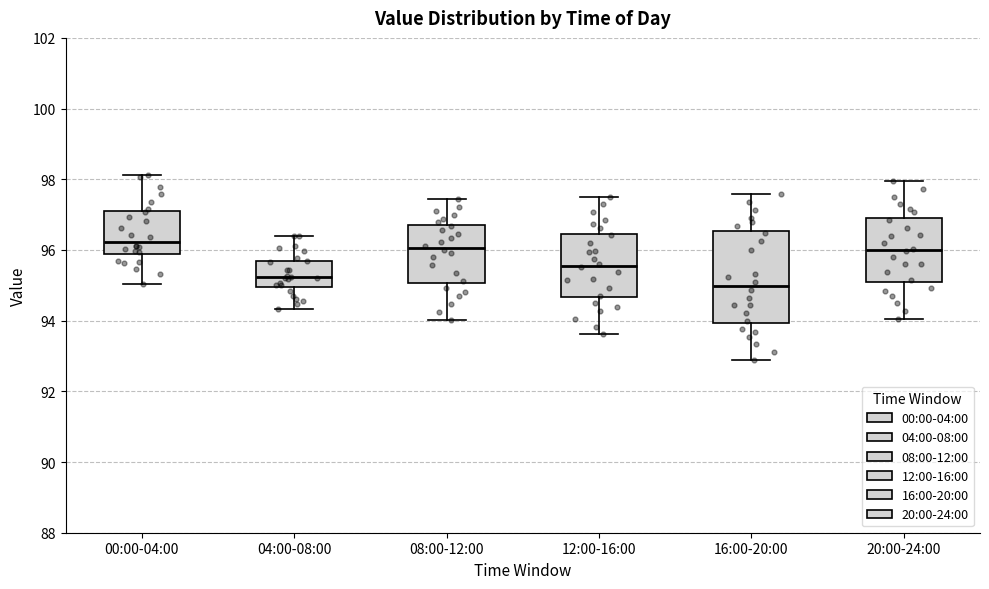

Reading left to right, read every box against the y-axis: the position of its median line, the range the box covers, and the ends of its whiskers. The values are not printed on the chart, so give them approximately, as read against the axis.

00:00-04:00: median 96.2, box 95.8 to 97.0, whiskers 95.0 to 98.2
04:00-08:00: median 95.2, box 95.0 to 95.8, whiskers 94.4 to 96.4
08:00-12:00: median 96.0, box 95.0 to 96.6, whiskers 94.0 to 97.4
12:00-16:00: median 95.6, box 94.6 to 96.4, whiskers 93.6 to 97.6
16:00-20:00: median 95.0, box 94.0 to 96.6, whiskers 92.8 to 97.6
20:00-24:00: median 96.0, box 95.0 to 97.0, whiskers 94.0 to 98.0